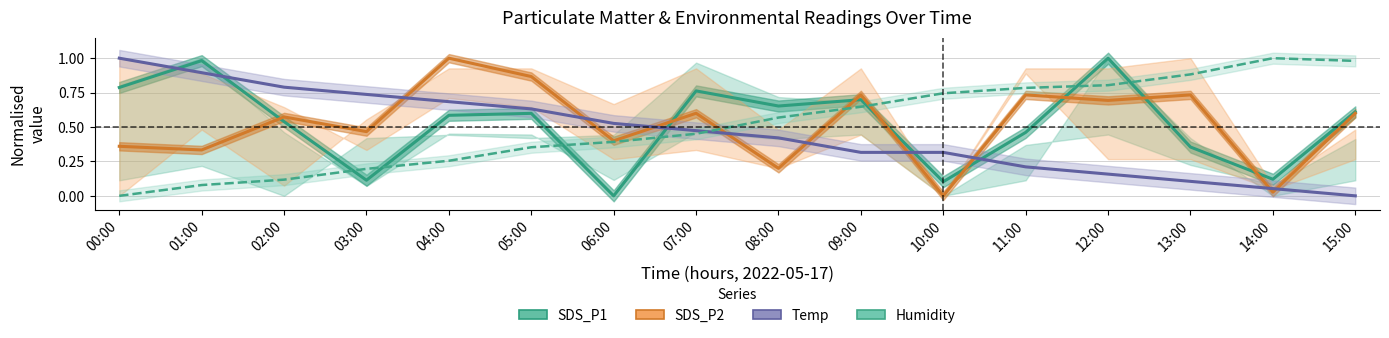

What is the difference between the Temp values at 01:00 and 00:00?

0.1